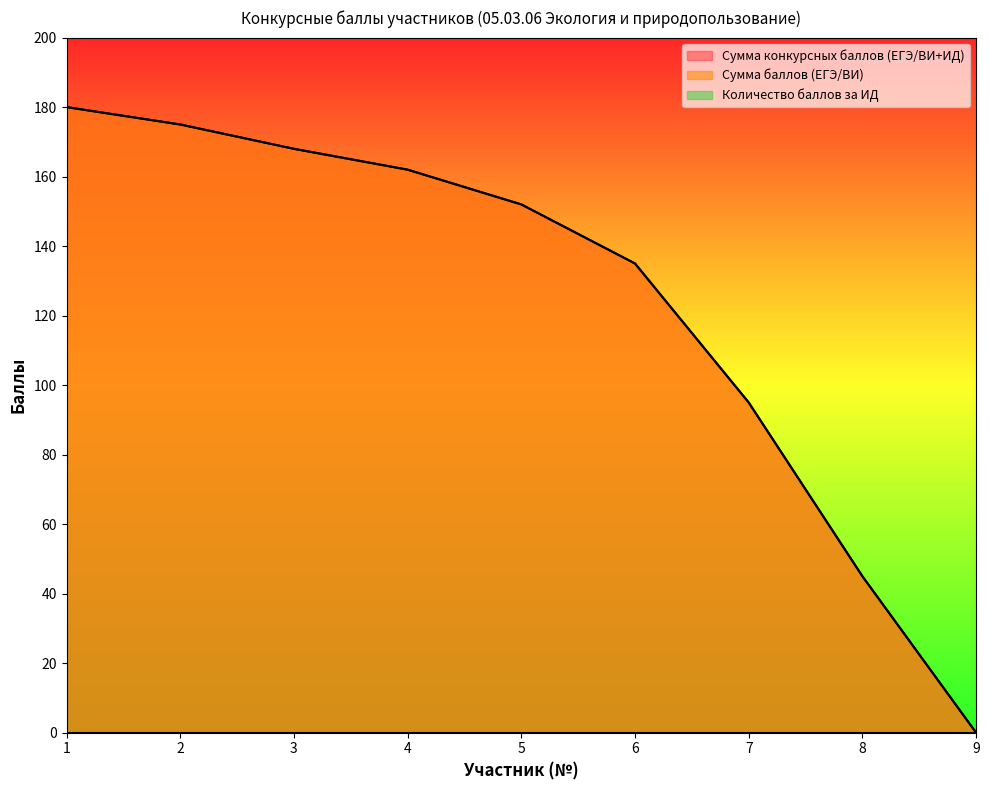

What is the difference between the maximum and minimum values in the Сумма конкурсных баллов (ЕГЭ/ВИ+ИД) series?

180